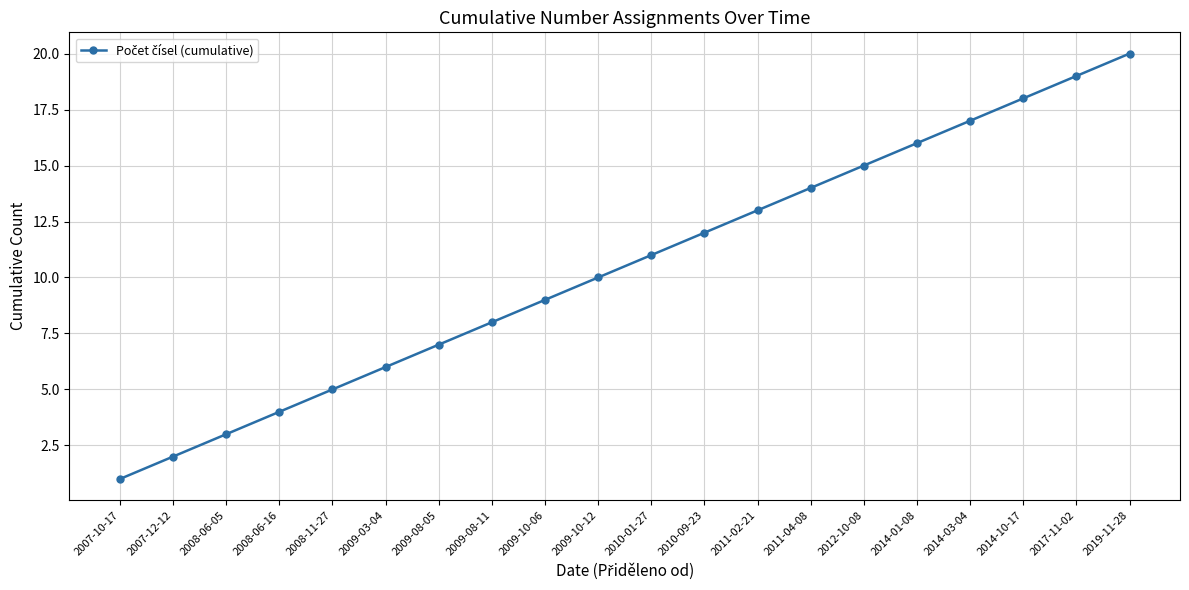

True or false: the data has more than 1 interior local peaks.

False